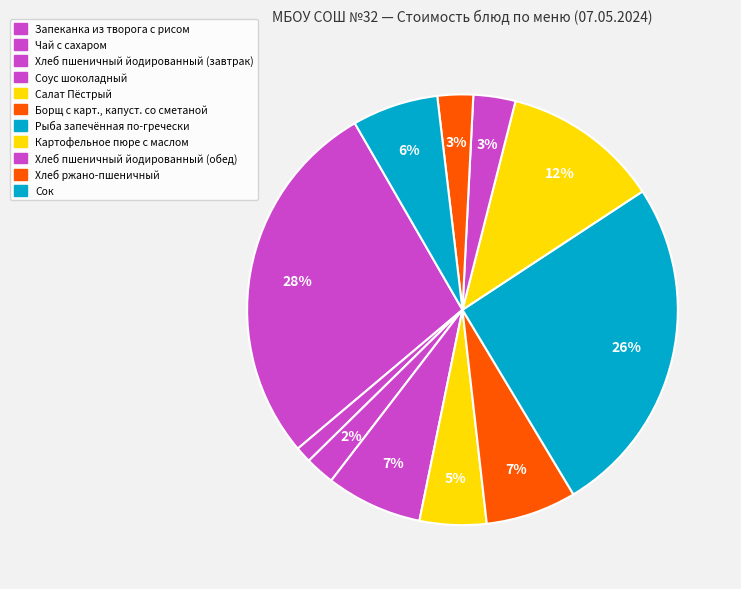

Count the number of slices in the pie.

11